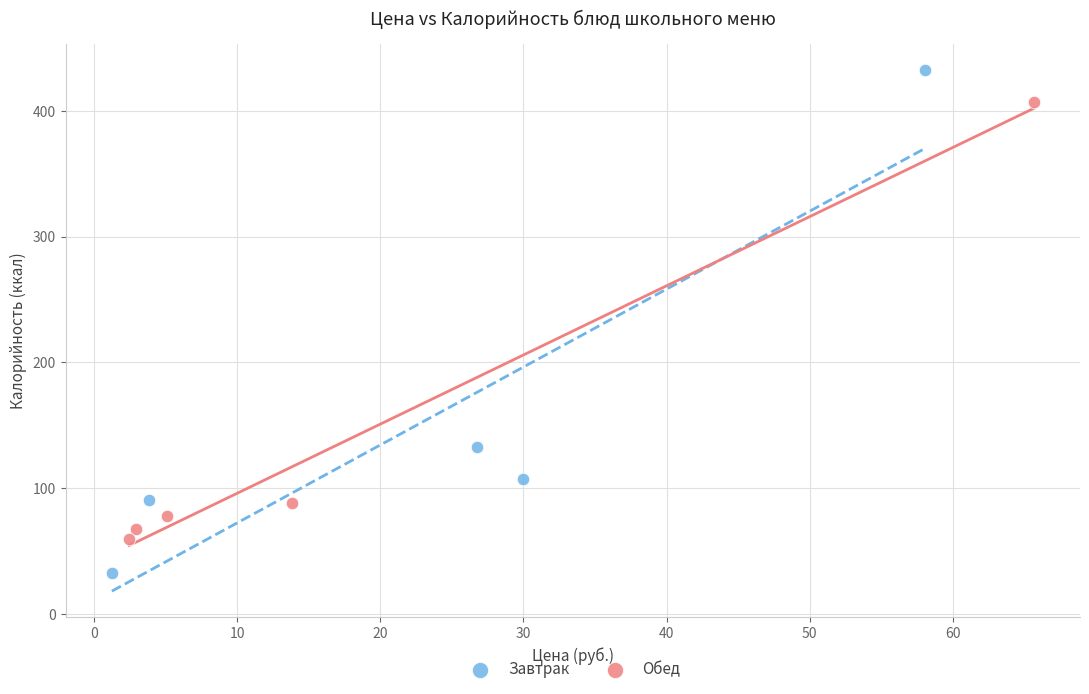

Which series contains the highest Y value?

Завтрак